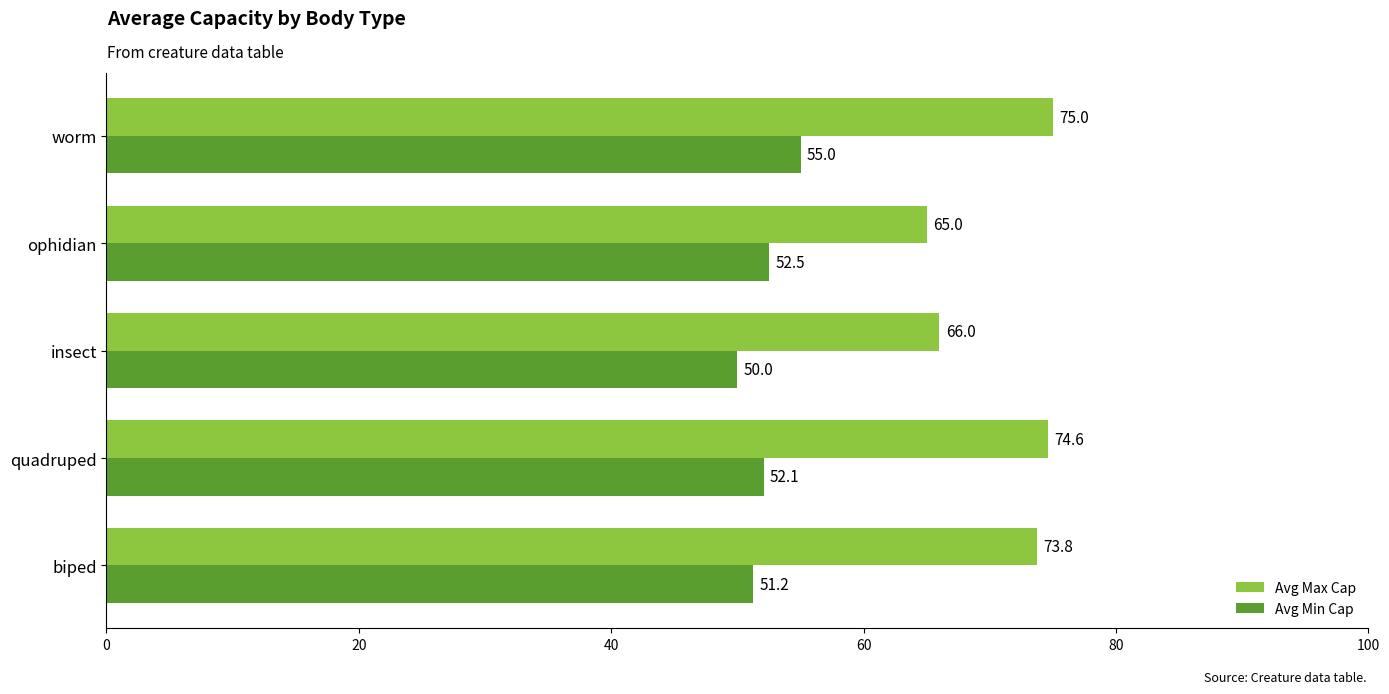

Which series changed the most between biped and ophidian?

Avg Max Cap